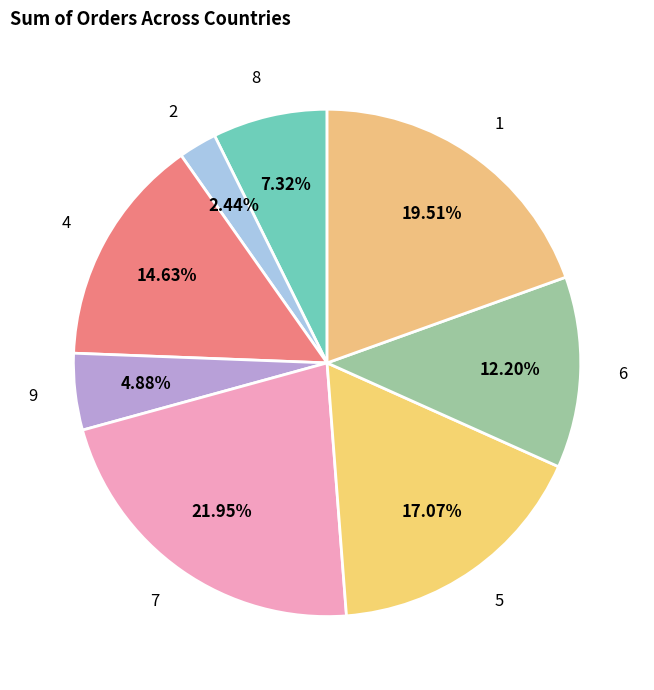

How many slices are in this pie chart?

8